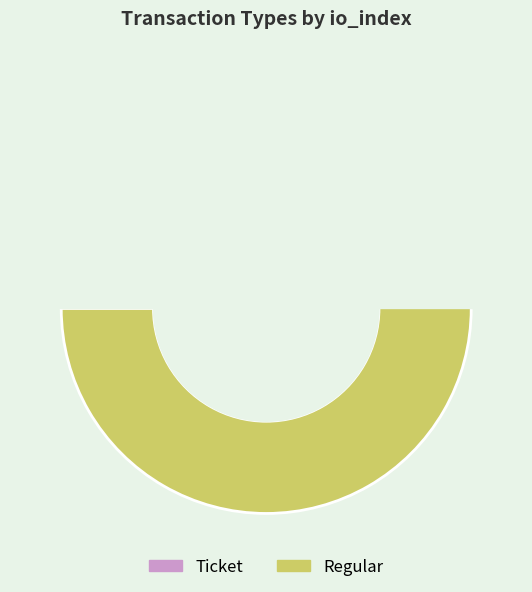

Is it true that Ticket is 0% of the pie?

True